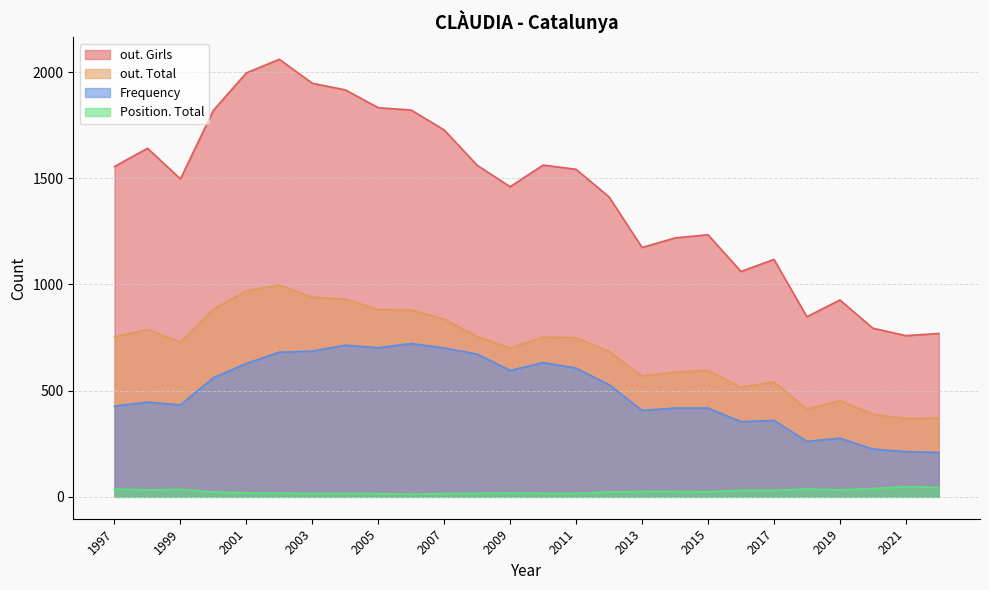

Which has a higher value, 2018 or 2020?

2018